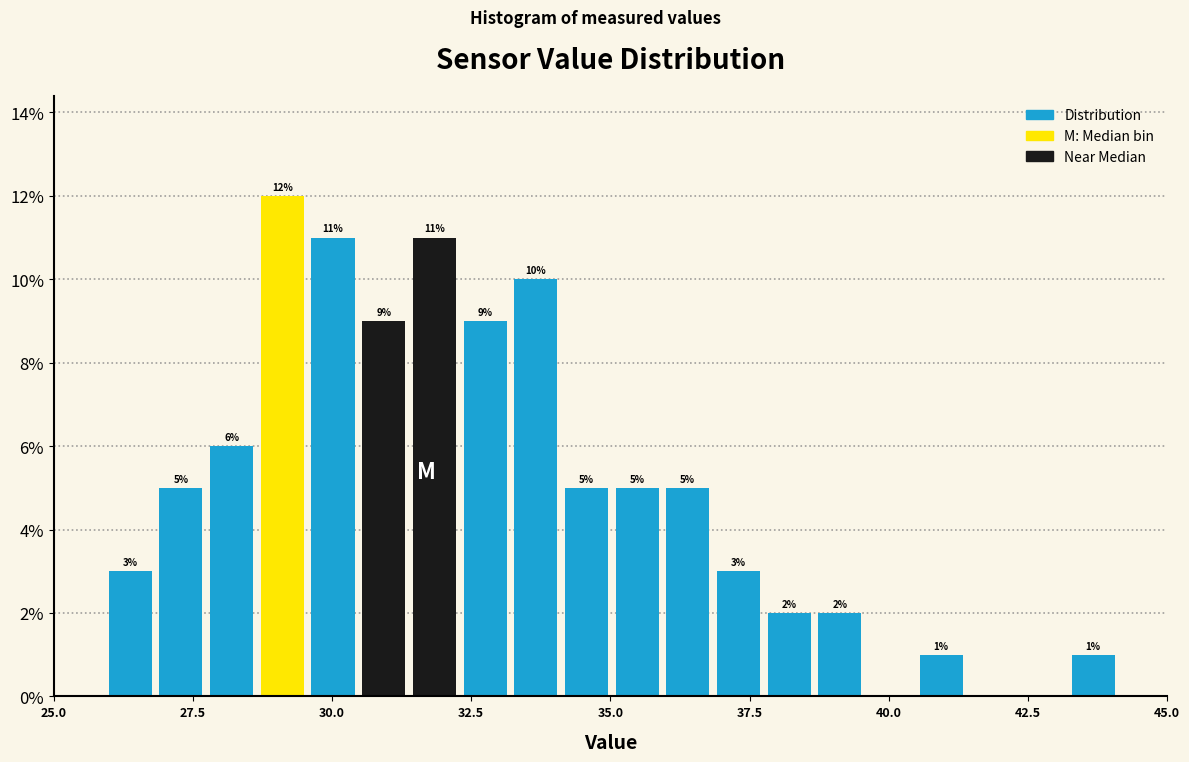

Around what value on the x-axis is the tallest bar? Give the approximate position of its centre, as read against the axis.

29.0